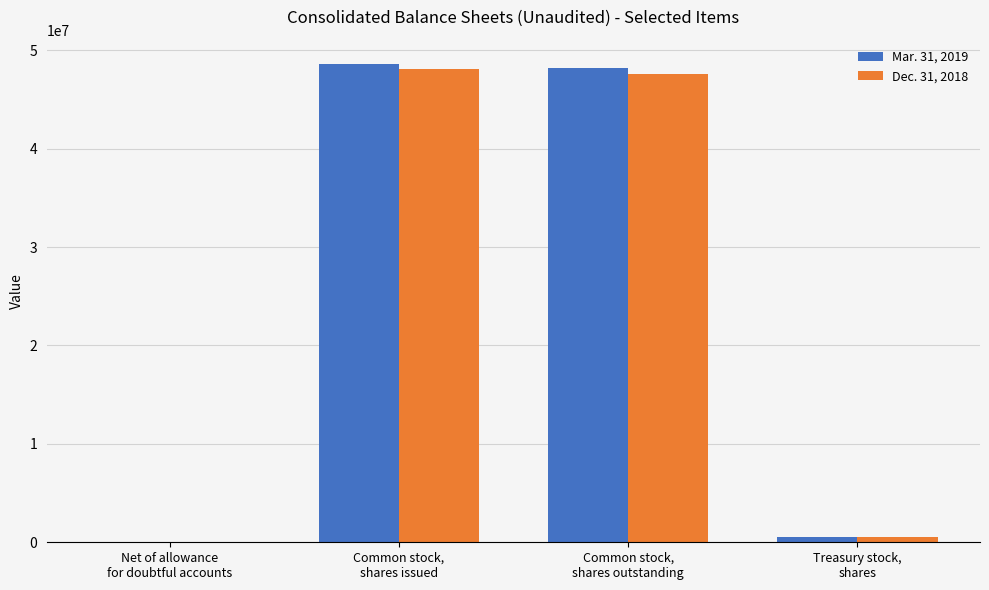

What is the greatest value displayed?

48644450